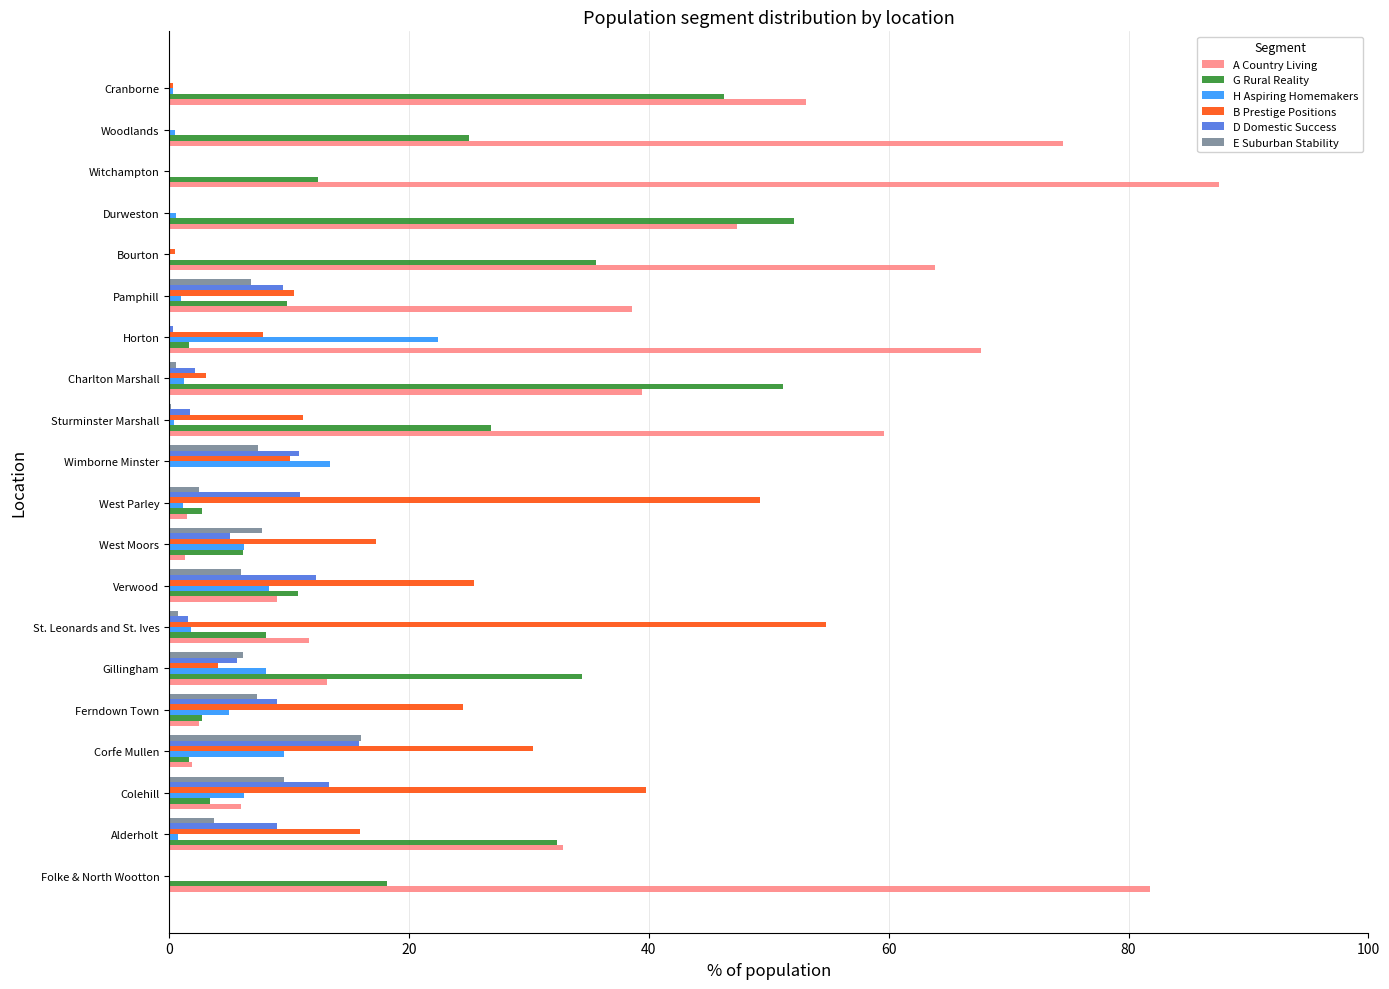

Between Verwood and Bourton, which series saw the biggest shift?

A Country Living